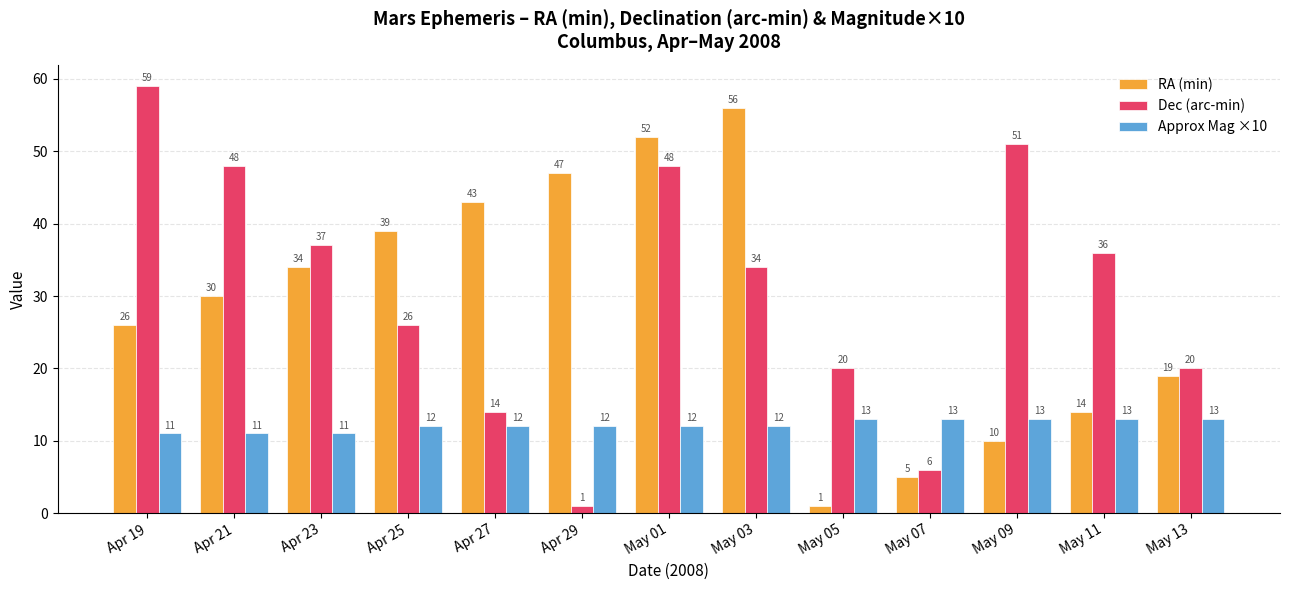

Are the bars horizontal?

No